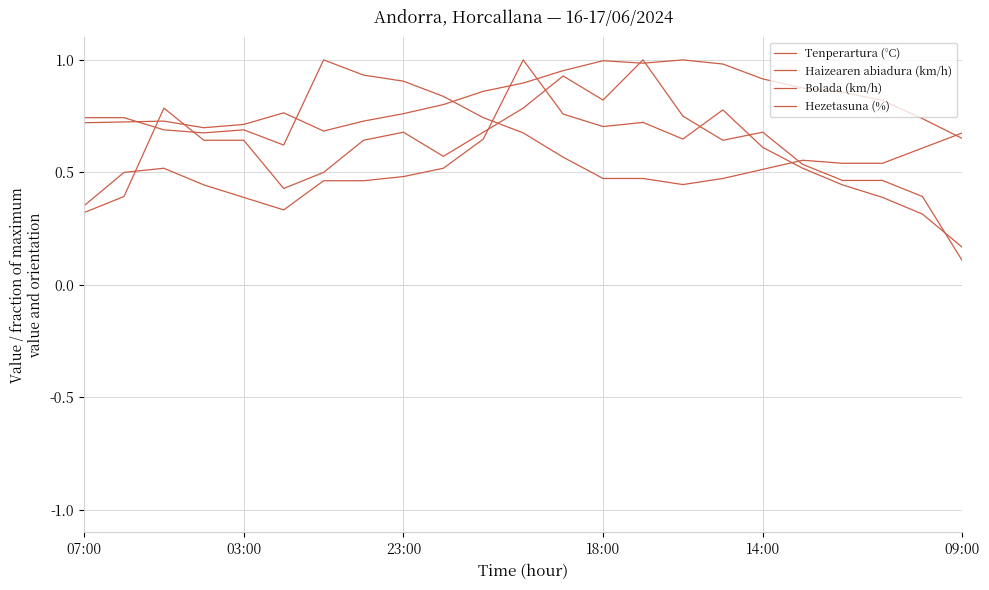

How many times do Hezetasuna (%) and Haizearen abiadura (km/h) cross each other?

4